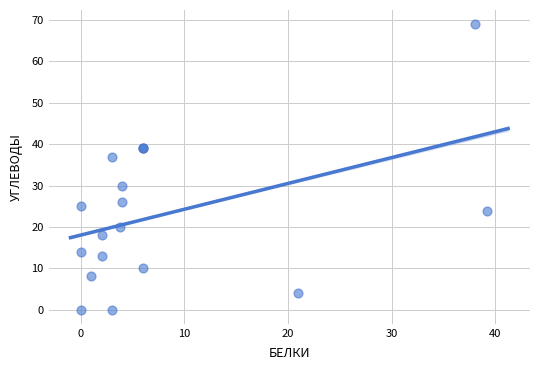

What Y value in the scatter plot is closest to 34?

37.0